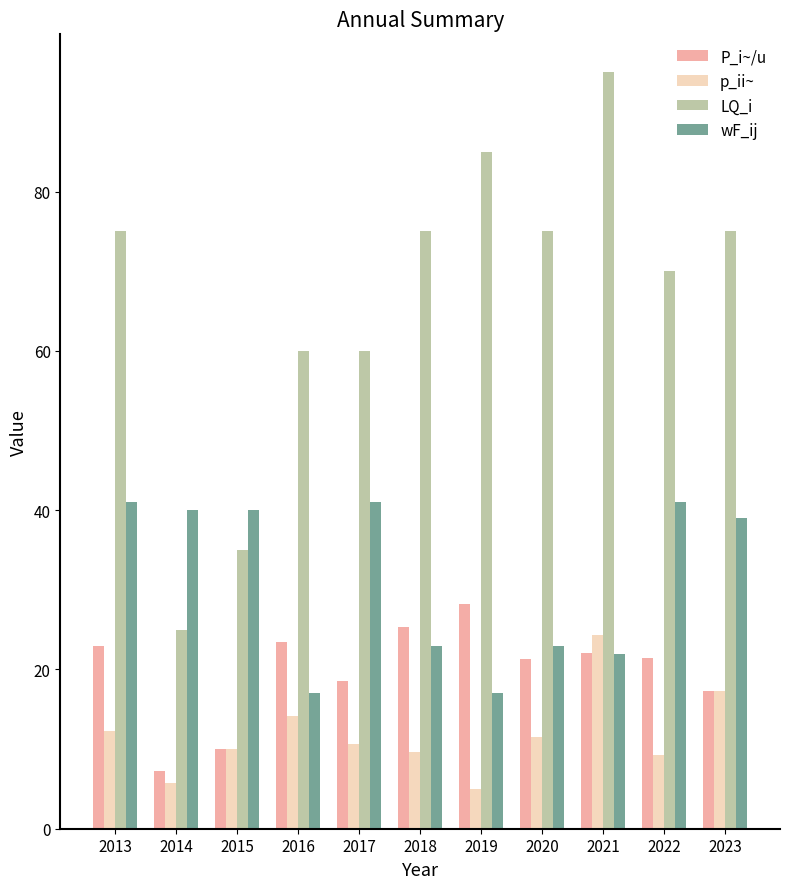

At which category does the chart reach its minimum across all series?

2019